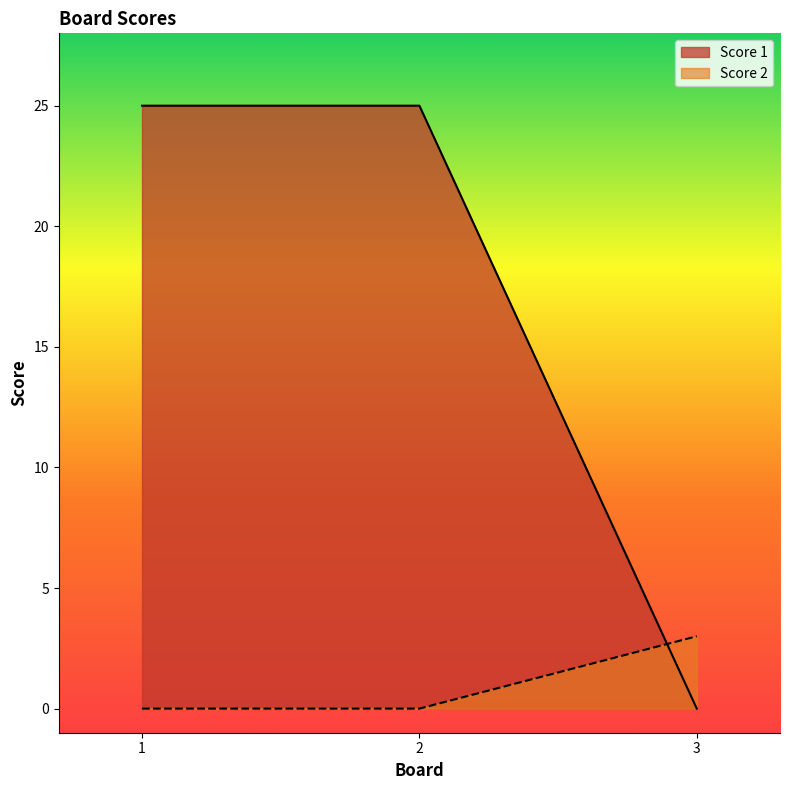

True or false: Score 1 has a value of -17 at 3.

False